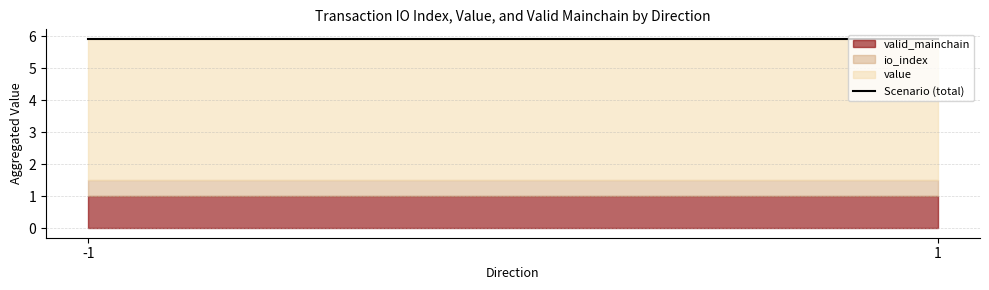

True or false: valid_mainchain has a value of 1.0 at 1.

True